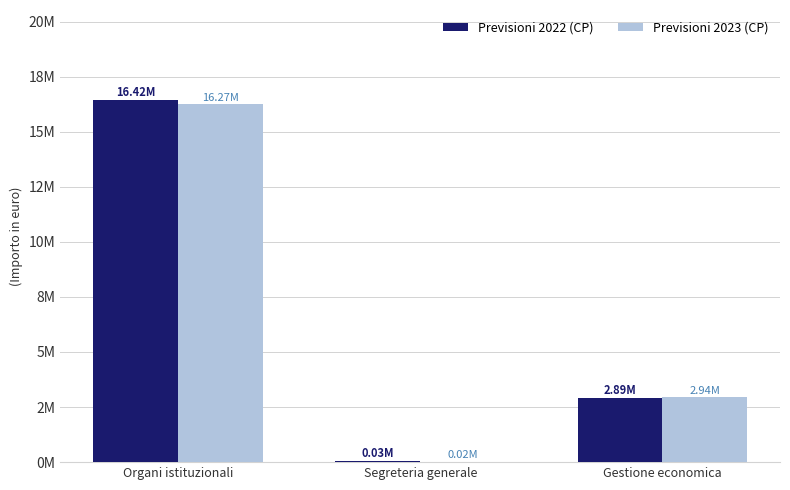

Reading left to right, extract all data points from this chart.

Previsioni 2022 (CP): 16418528.6	29590.0	2889430.9
Previsioni 2023 (CP): 16273179.6	24590.0	2937520.9